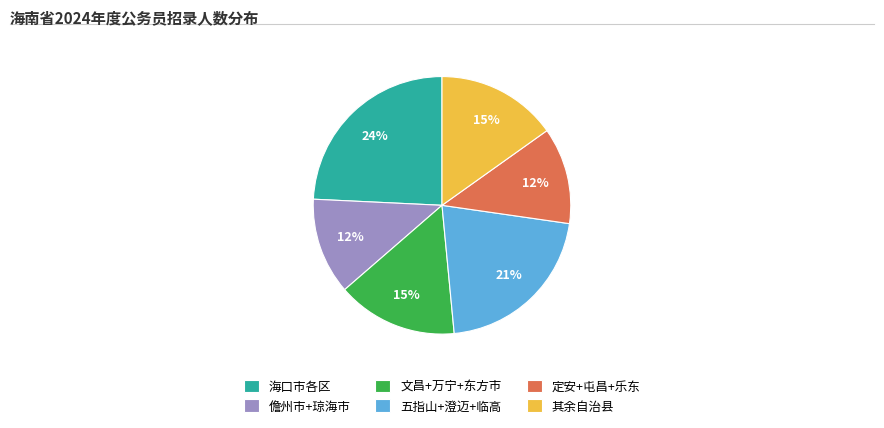

To the nearest percent, what percentage of the pie is 海口市各区?

24%